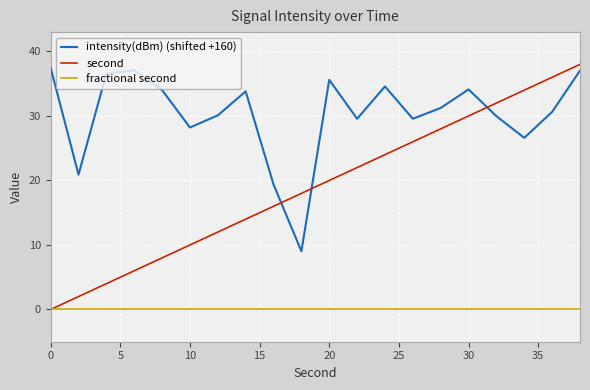

Which series has the largest range (max minus min)?

second